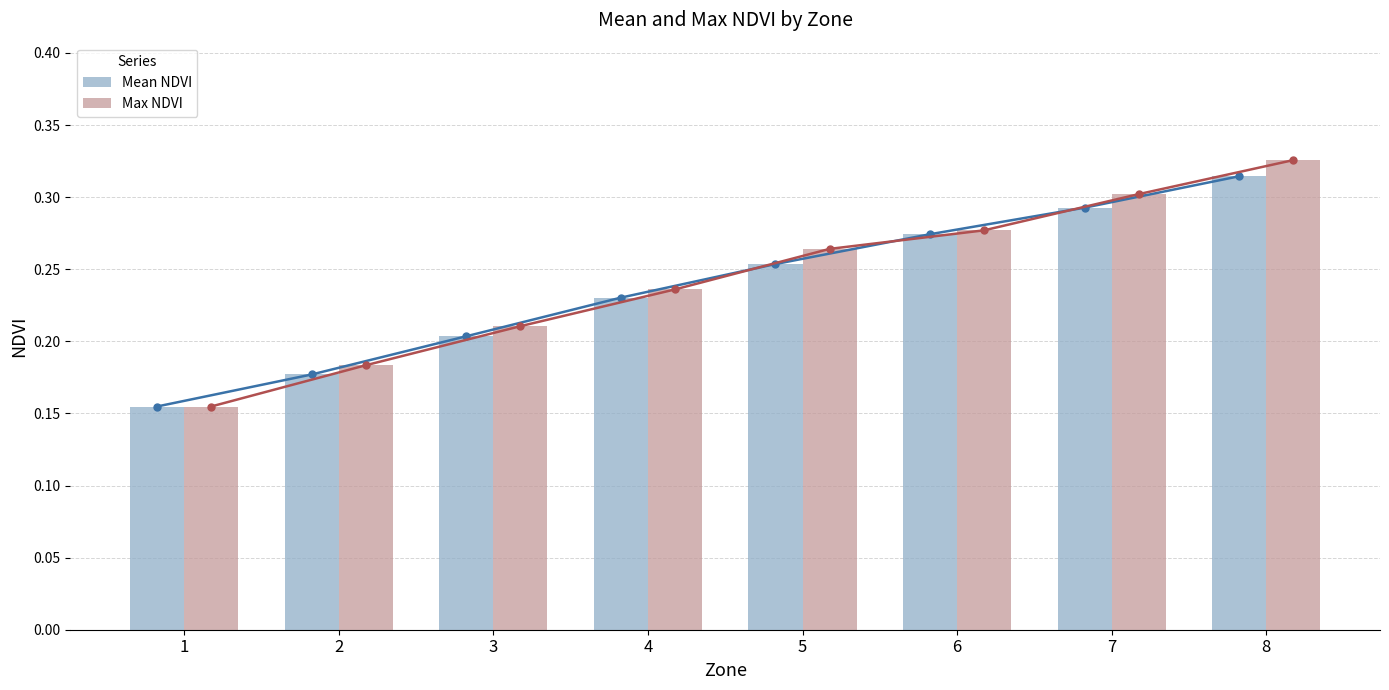

Where is Max NDVI nearest to the value 0?

1